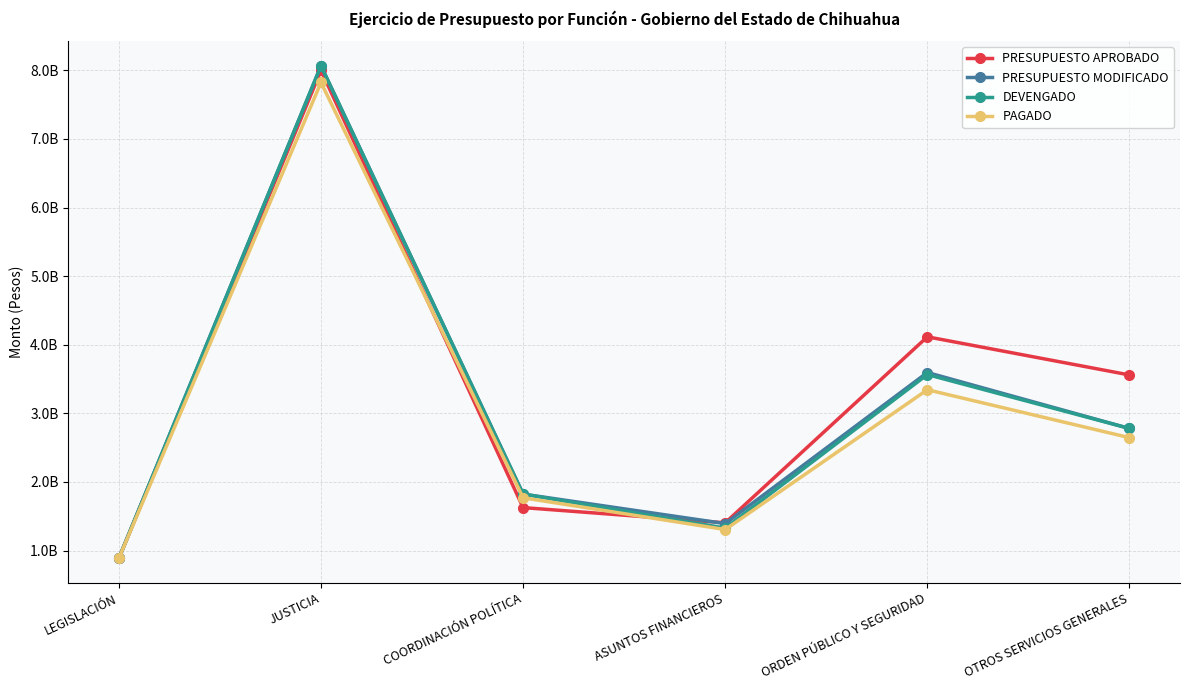

At which label does PAGADO reach its peak?

JUSTICIA